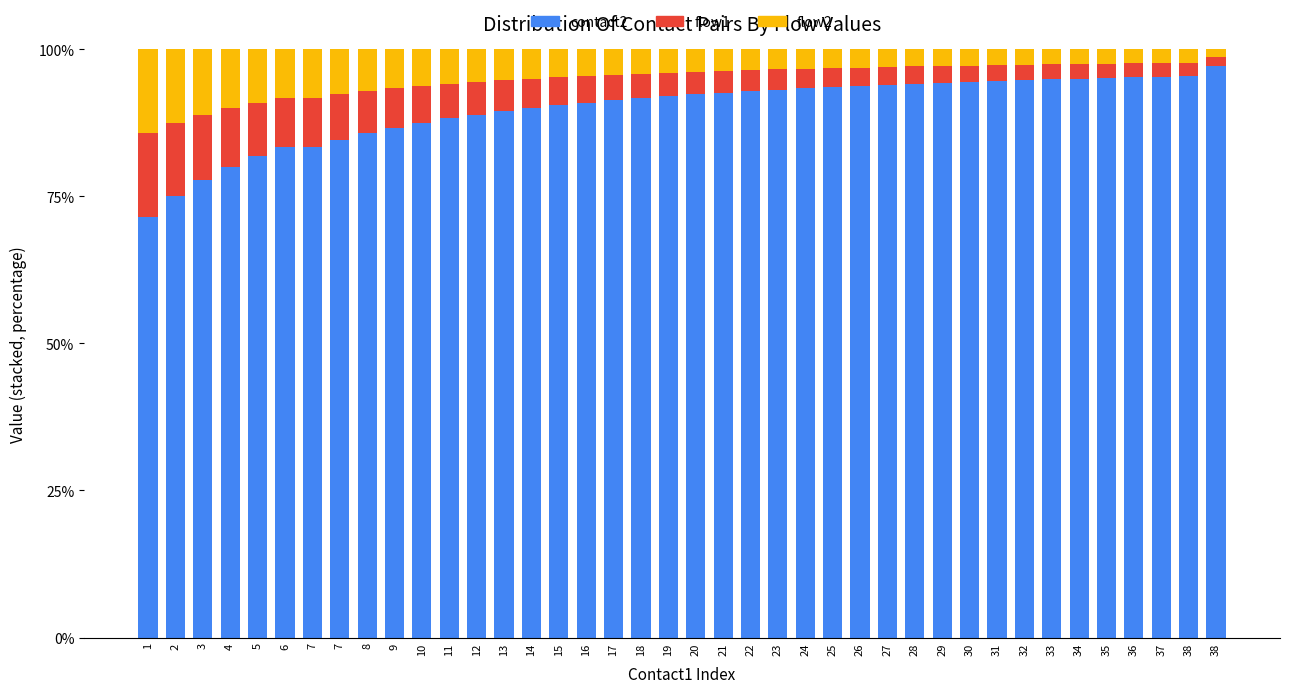

How many categories are shown in the chart?

40